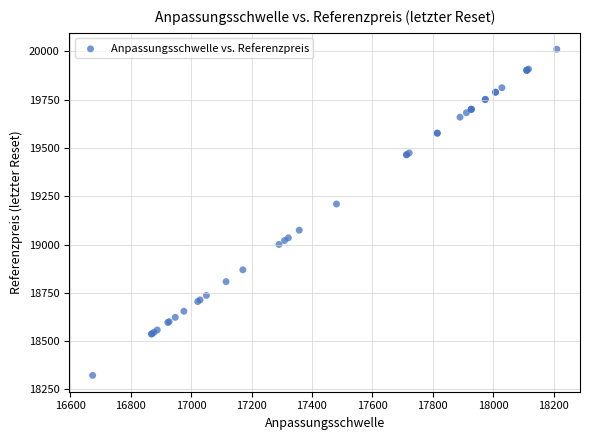

What Y value in the scatter plot is closest to 19167?

19210.2